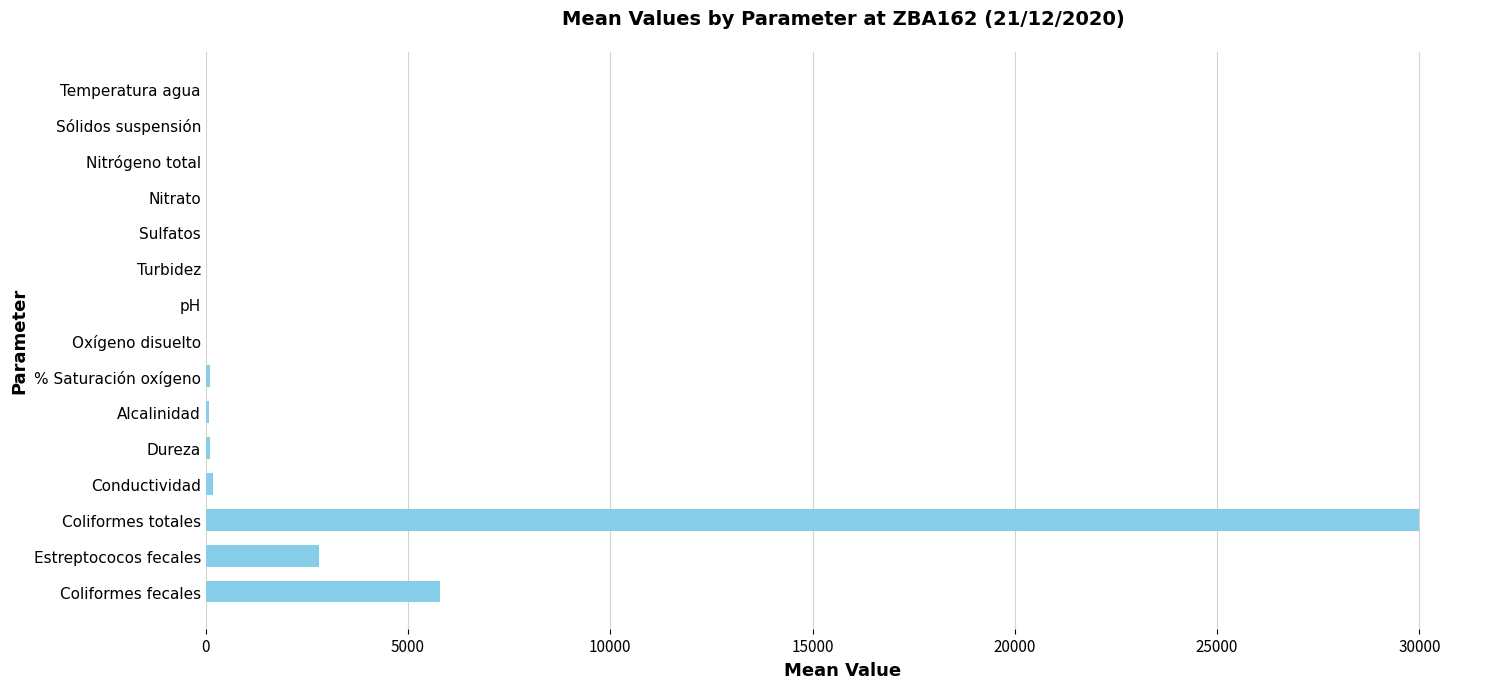

What is the sum of all values?

39115.3